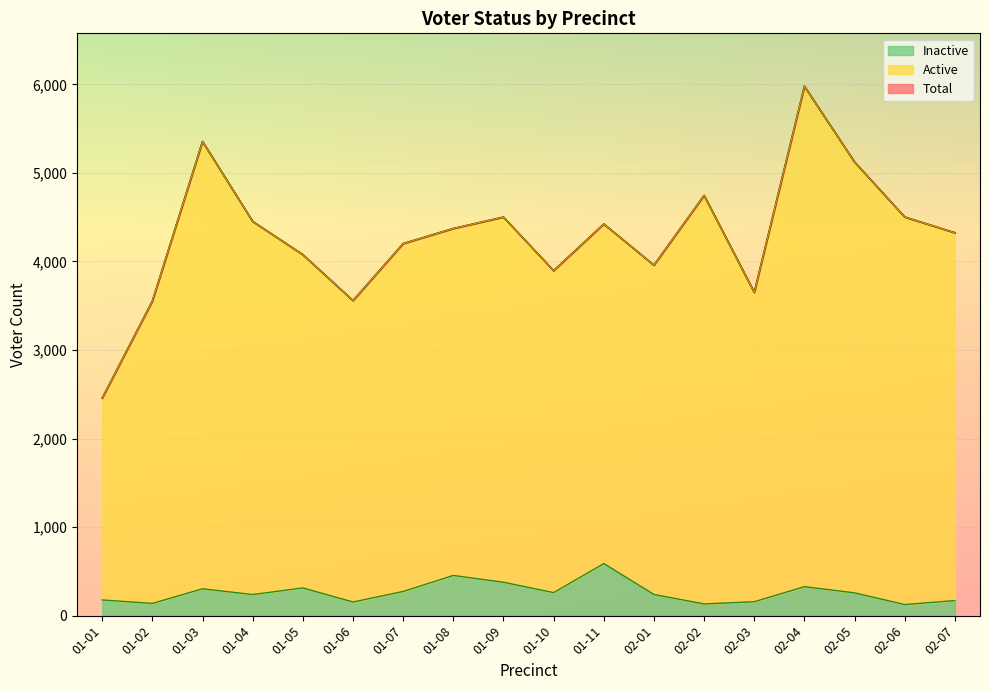

What is the difference between the Active values at 01-08 and 02-01?

414